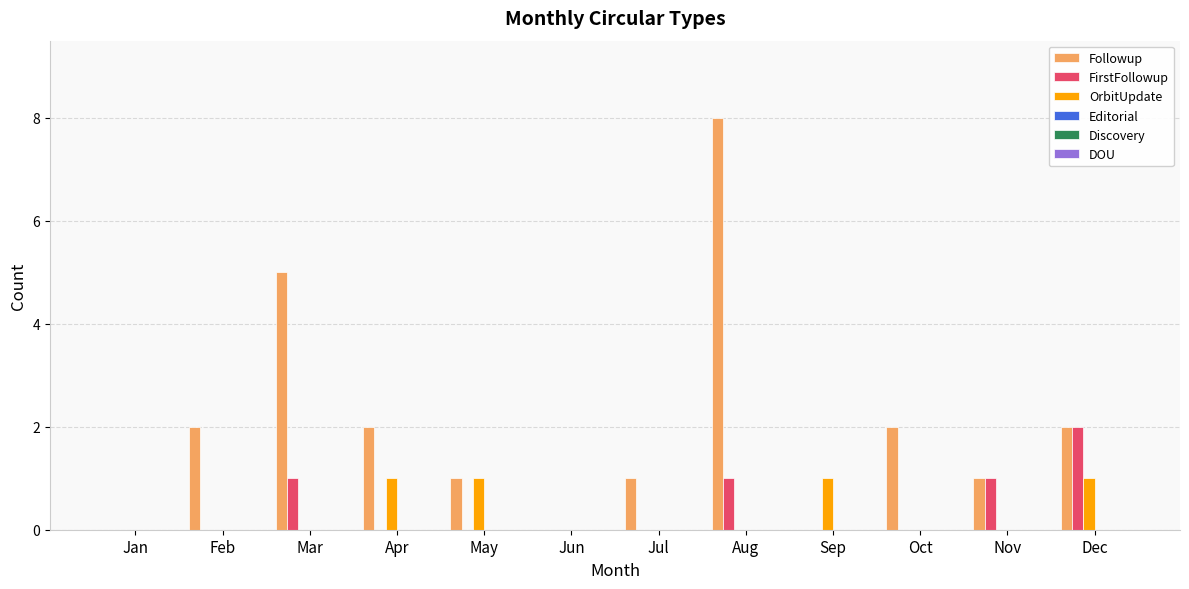

Is the value of FirstFollowup at Apr greater than the value of Followup at Aug?

No